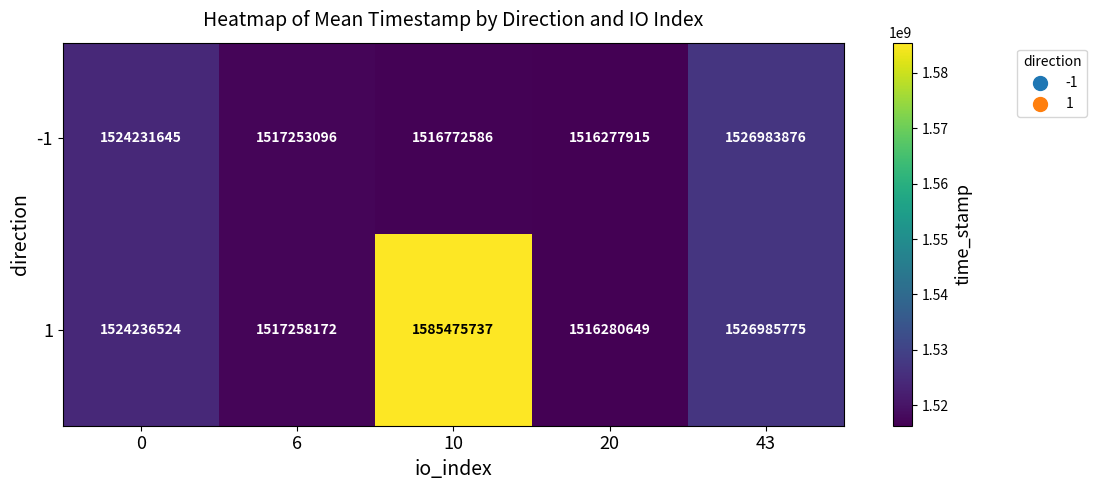

How many data points in -1 are less than 1517253096?

2